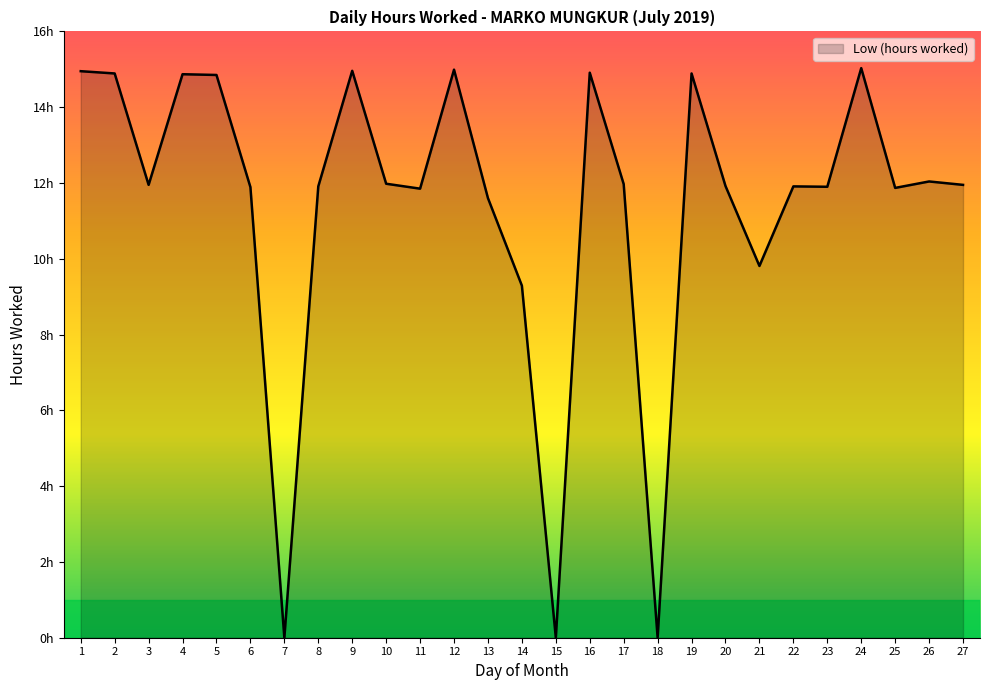

The value at 21 is 13.1. True or false?

False